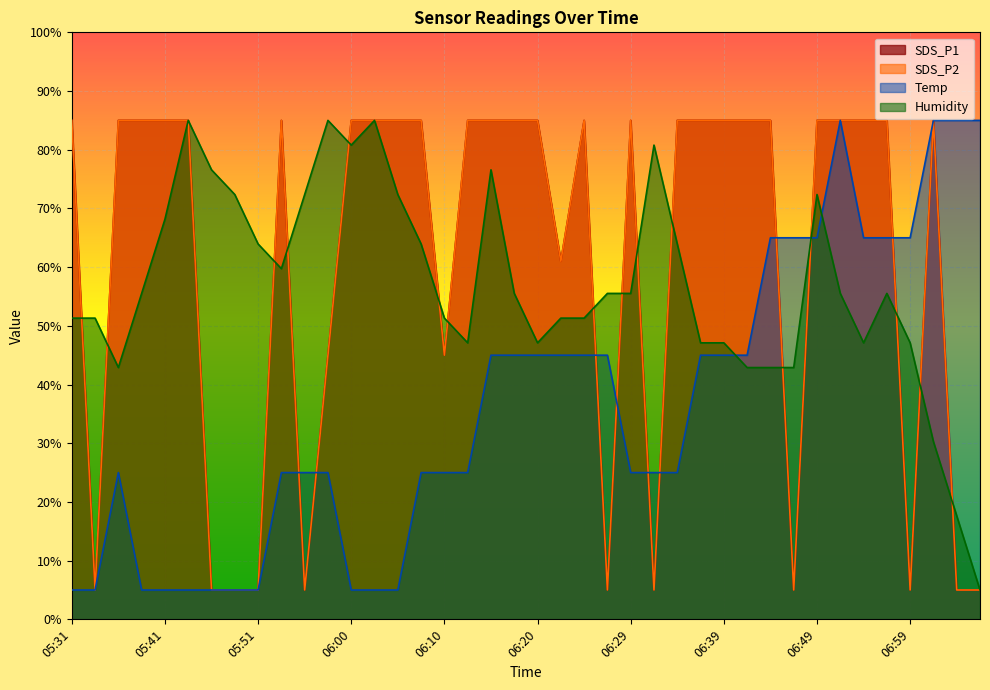

Which series has the largest total across all categories?

SDS_P1